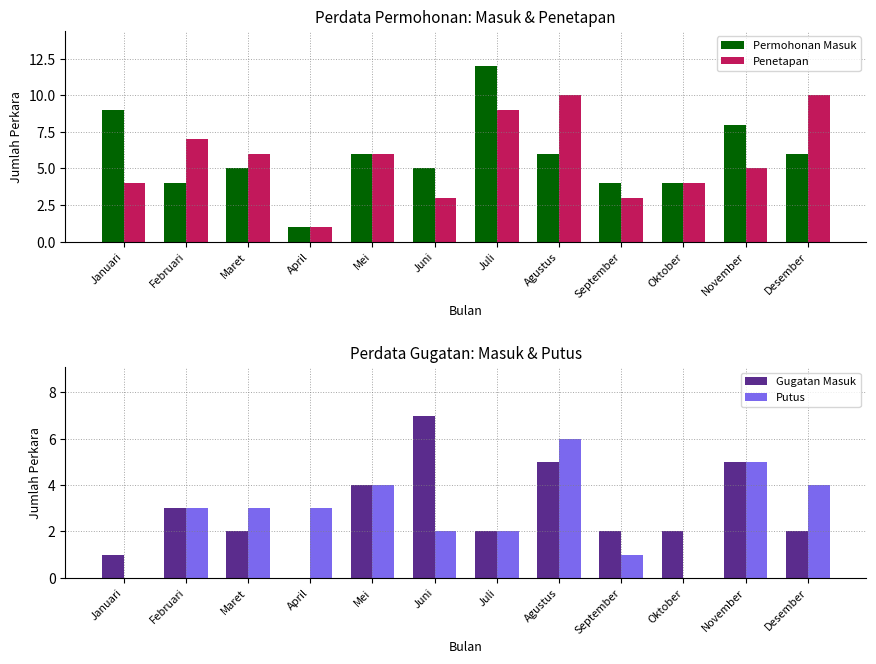

What is the total value across all series at November?

23